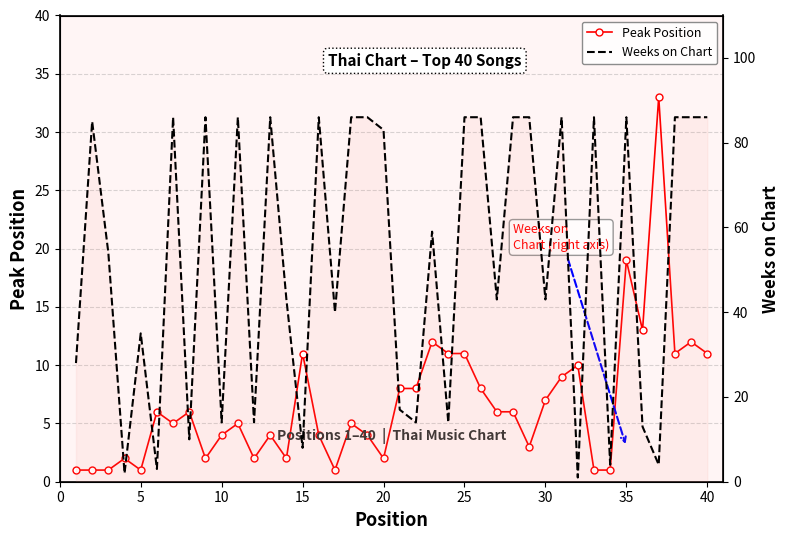

What is the difference between the maximum and minimum values in the Peak Position series?

32